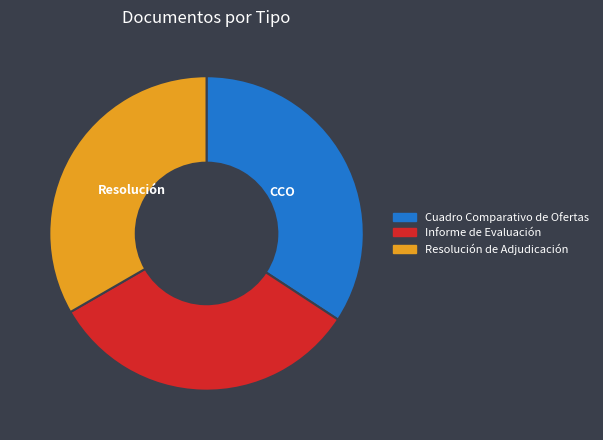

How many segments does this pie chart have?

3